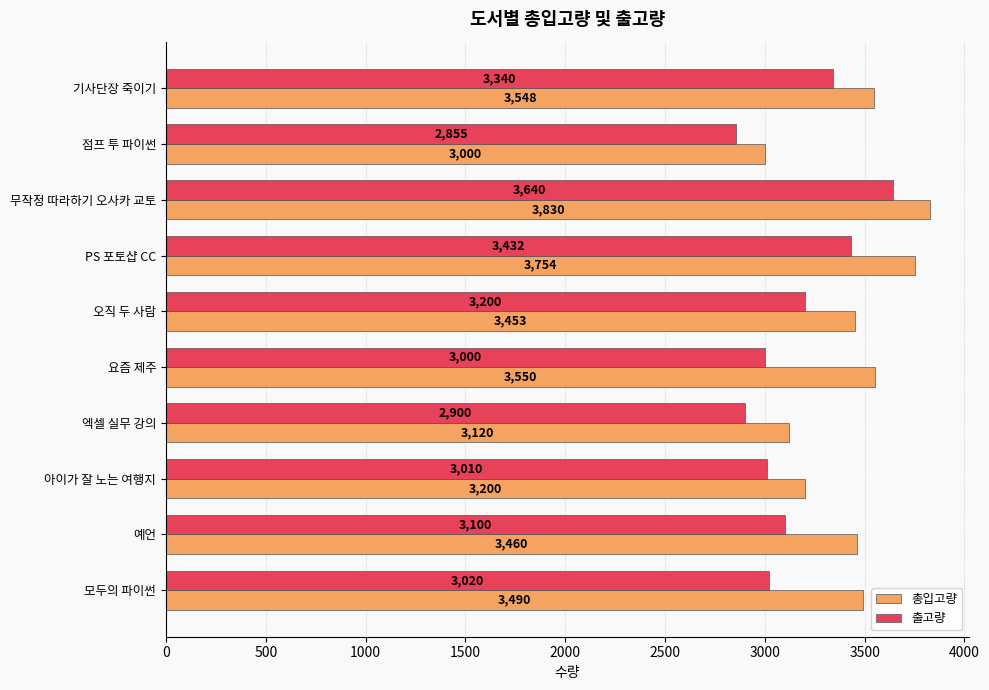

At which category is the sum across all series the highest?

무작정 따라하기 오사카 교토